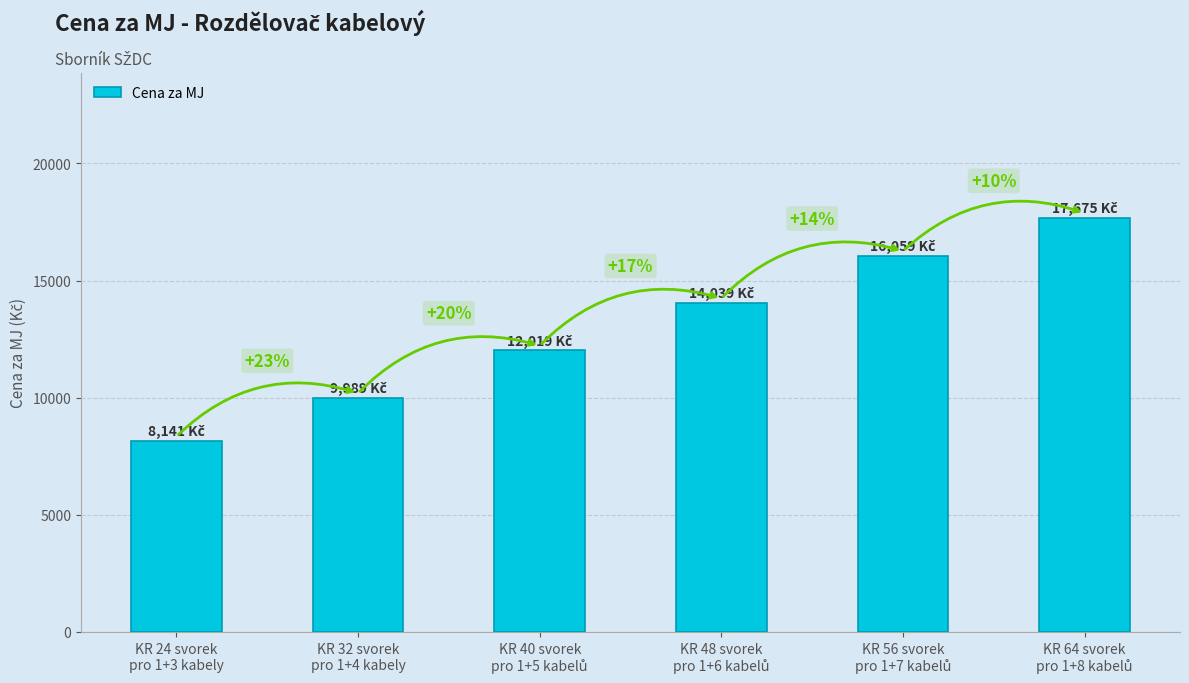

What is the difference between the maximum and second lowest values?

7686.1